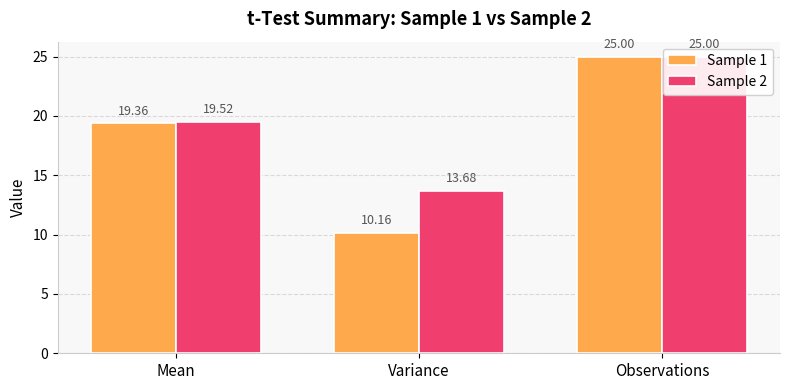

Is the value of Sample 2 at Variance greater than the value of Sample 1 at Mean?

No